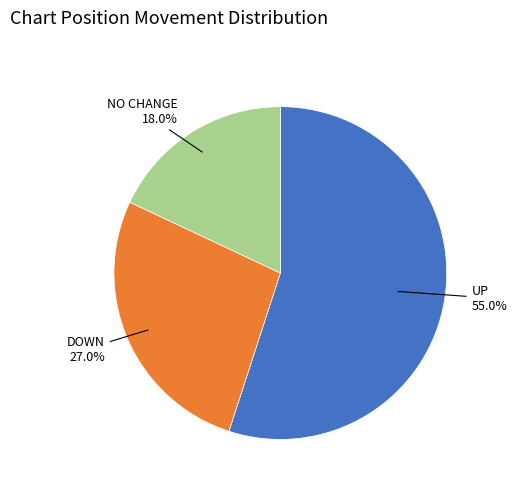

Between UP and DOWN, which is larger?

UP